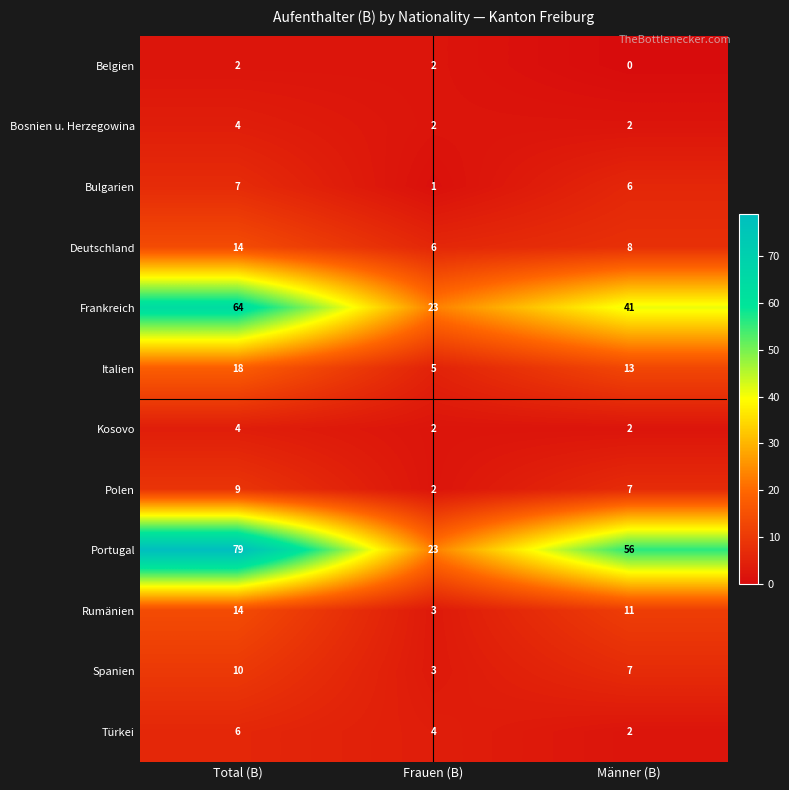

What is the difference between the maximum and second lowest values in the Portugal series?

23